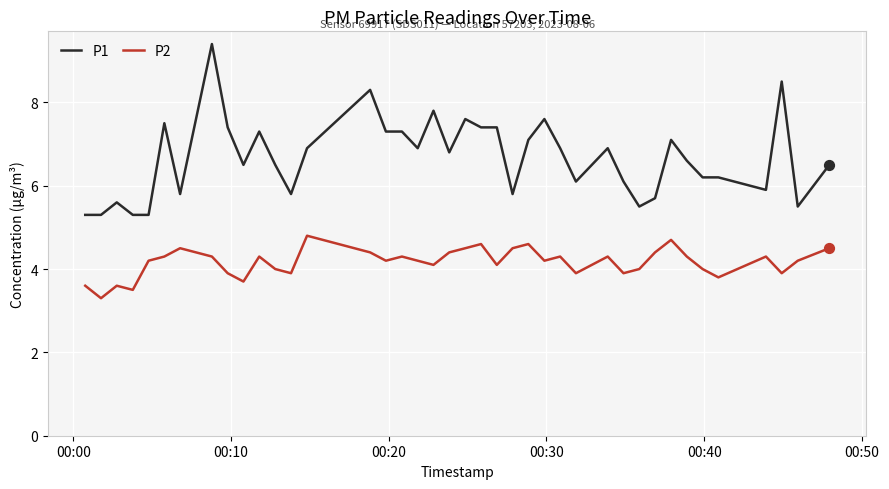

Rank the series by their average value, from highest to lowest.

P1, P2